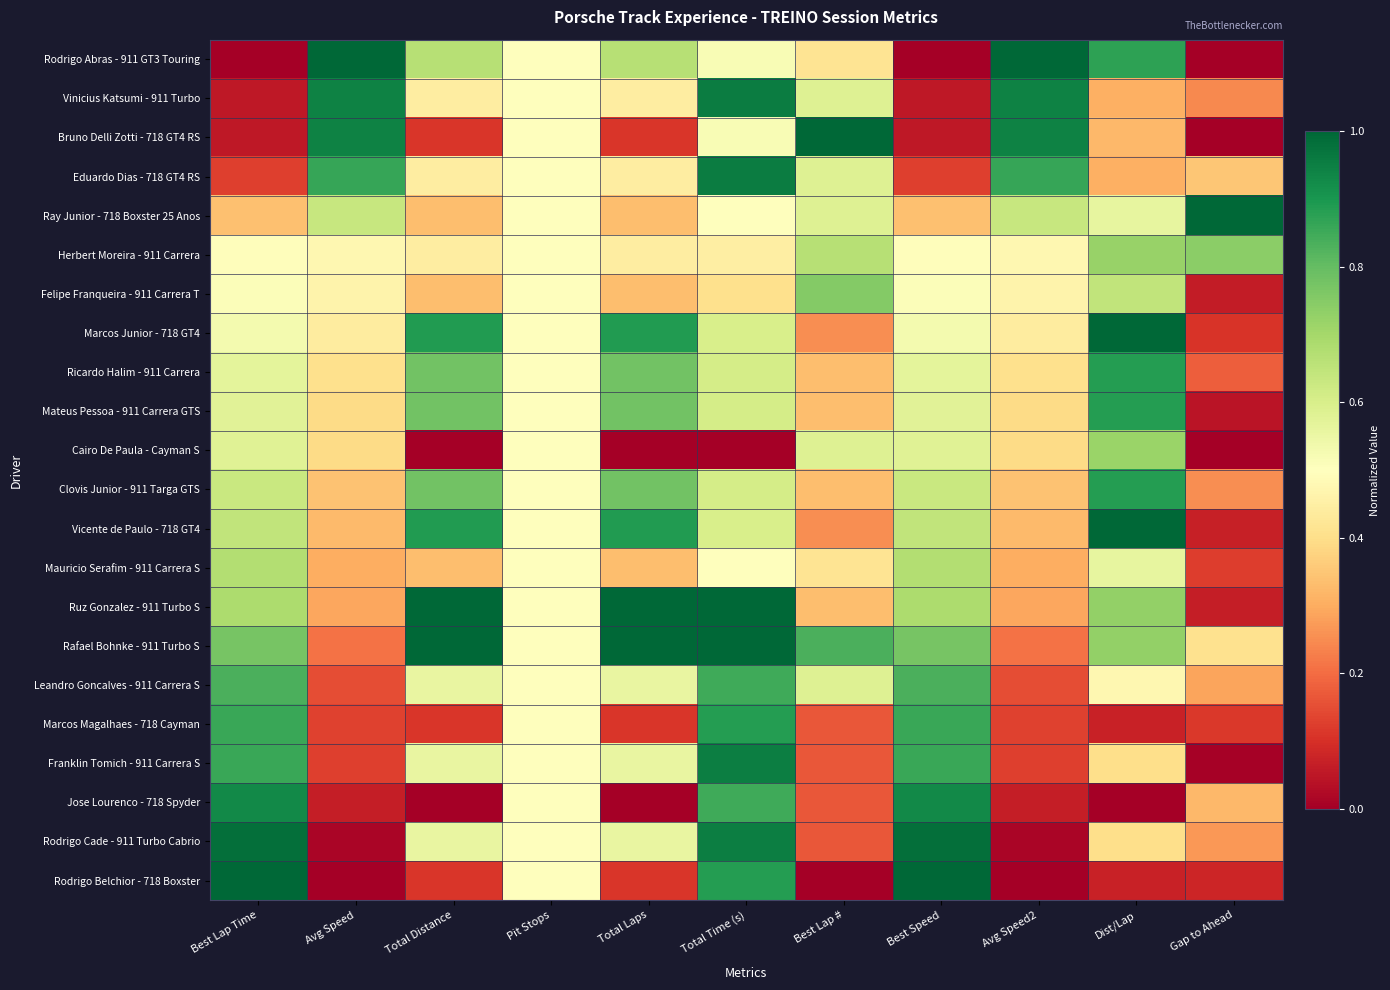

Which series has the widest spread of values?

Rodrigo Abras - 911 GT3 Touring